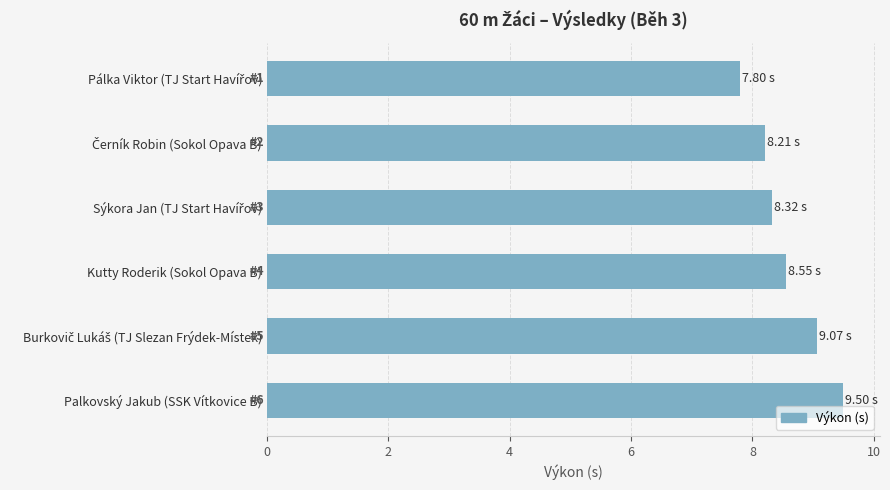

What is the difference between the maximum and minimum values?

1.7